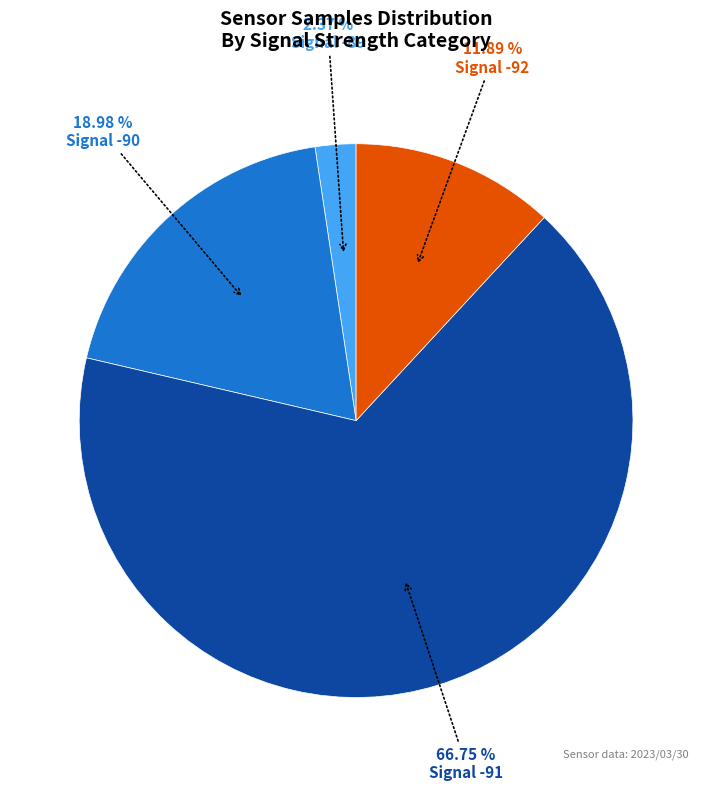

To the nearest percent, what is the average slice percentage?

25%